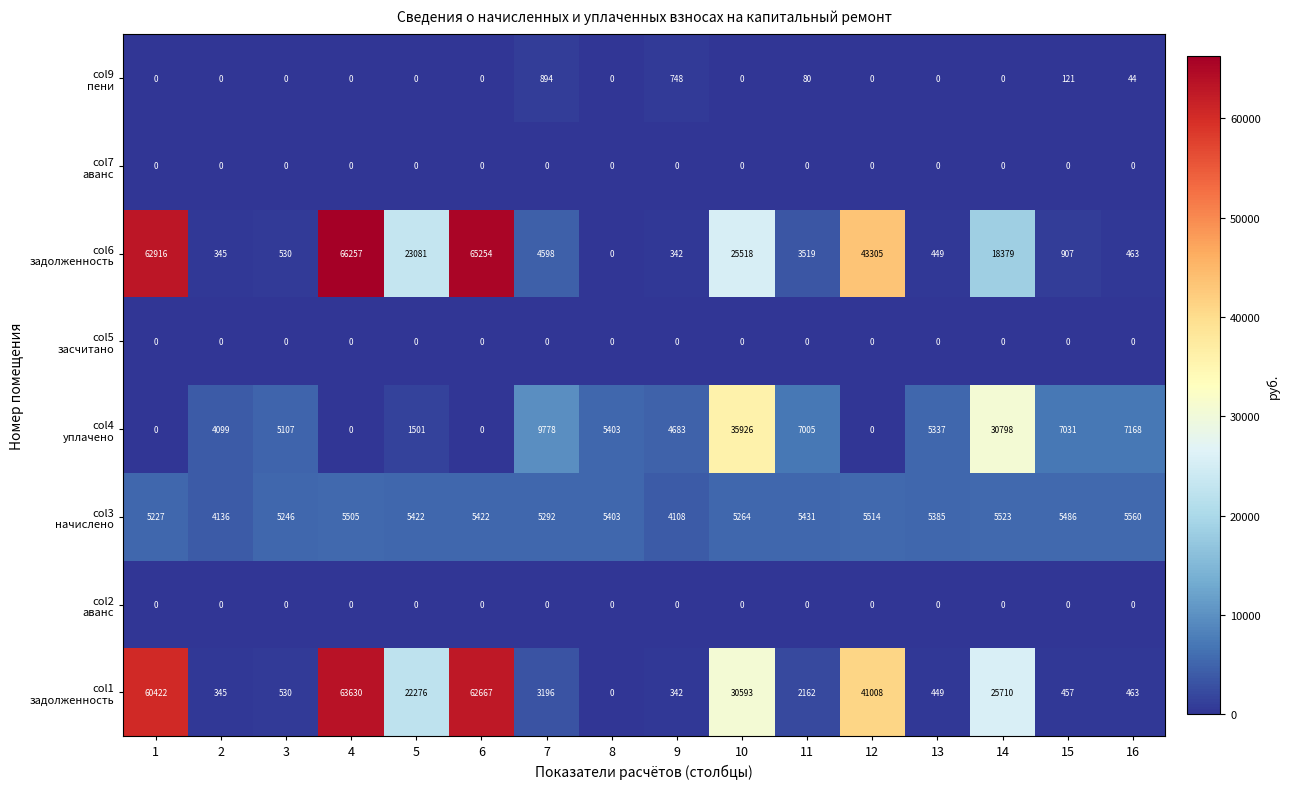

What is the total value across all series at 10?

97301